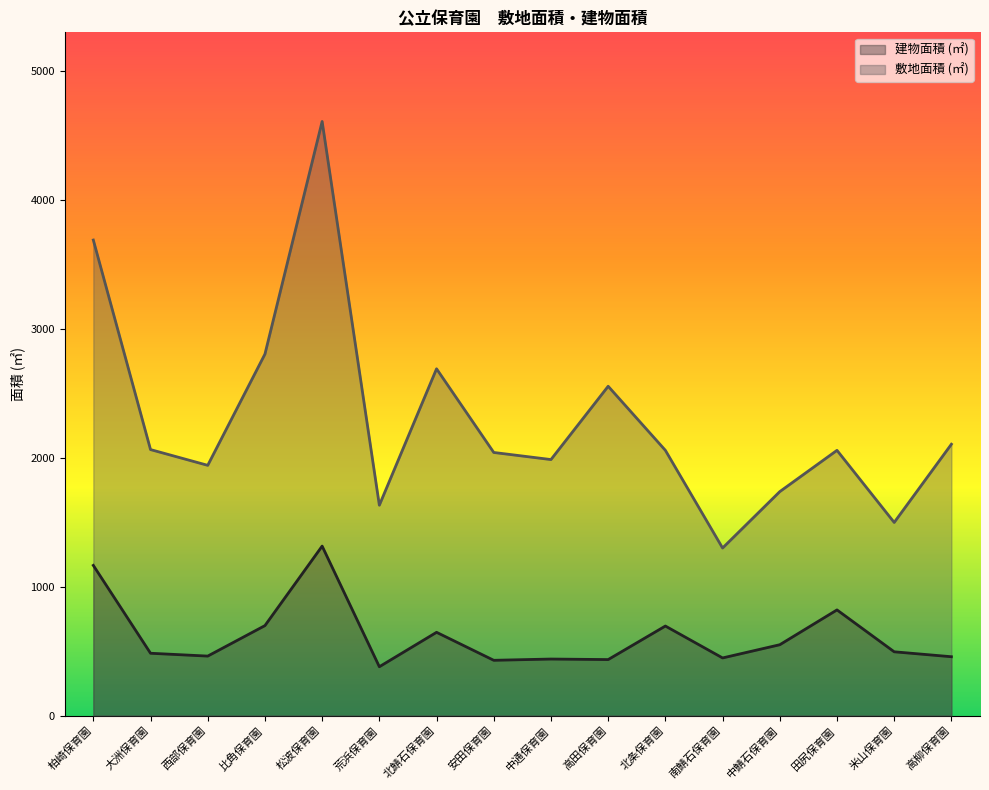

How many categories are shown in the chart?

16